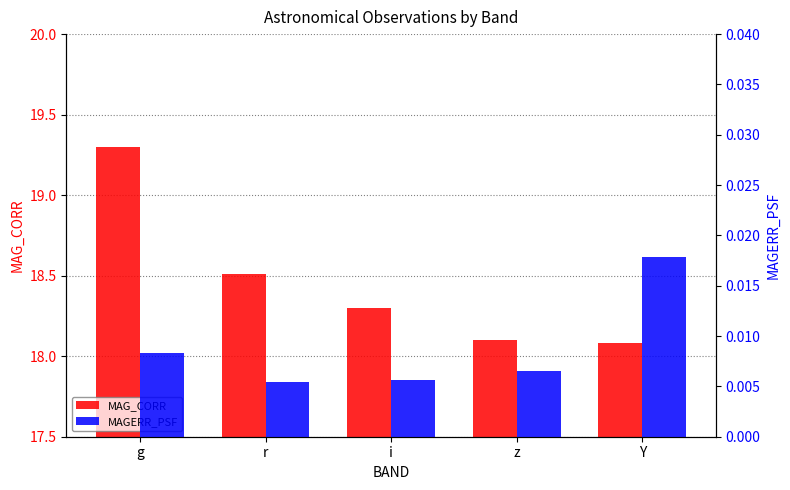

What is the average value of the MAG_CORR series?

18.5